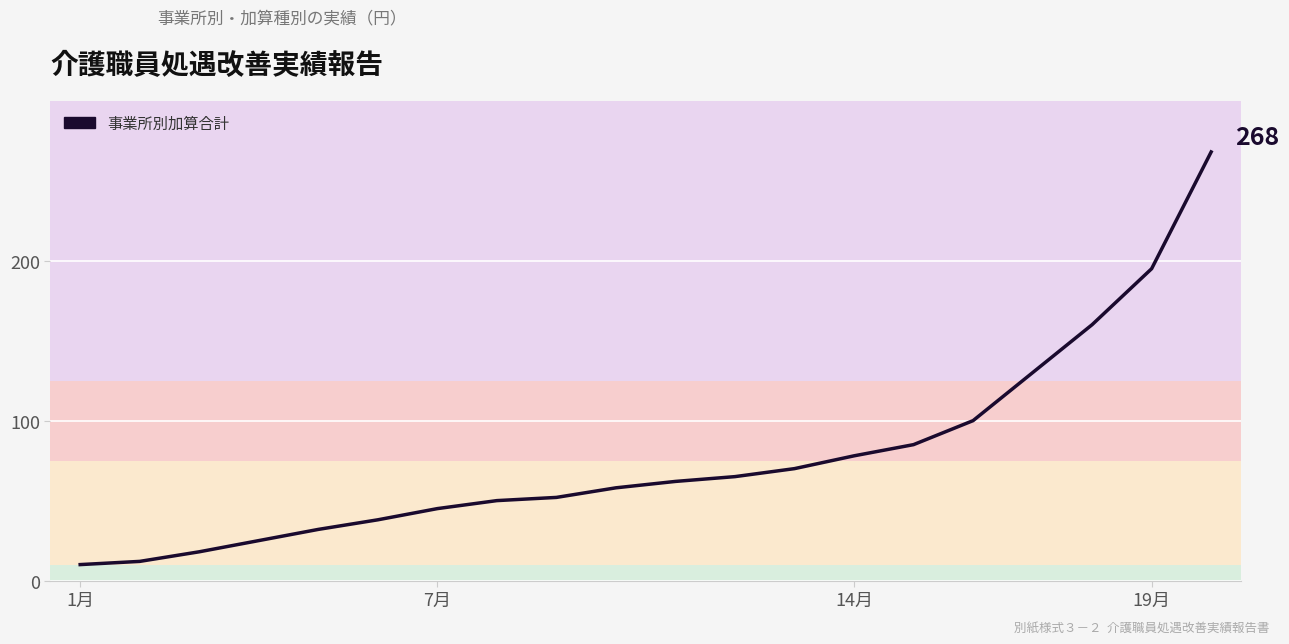

Count the number of data series in this chart.

1